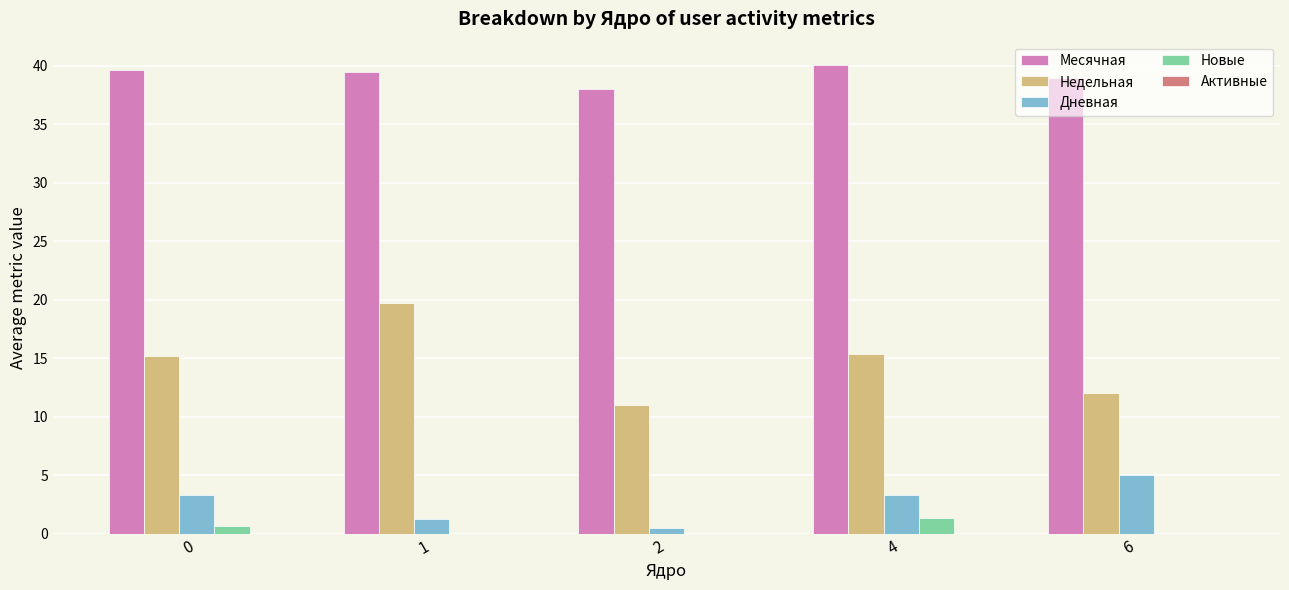

Is it true that Дневная equals 3.3 at 4?

True